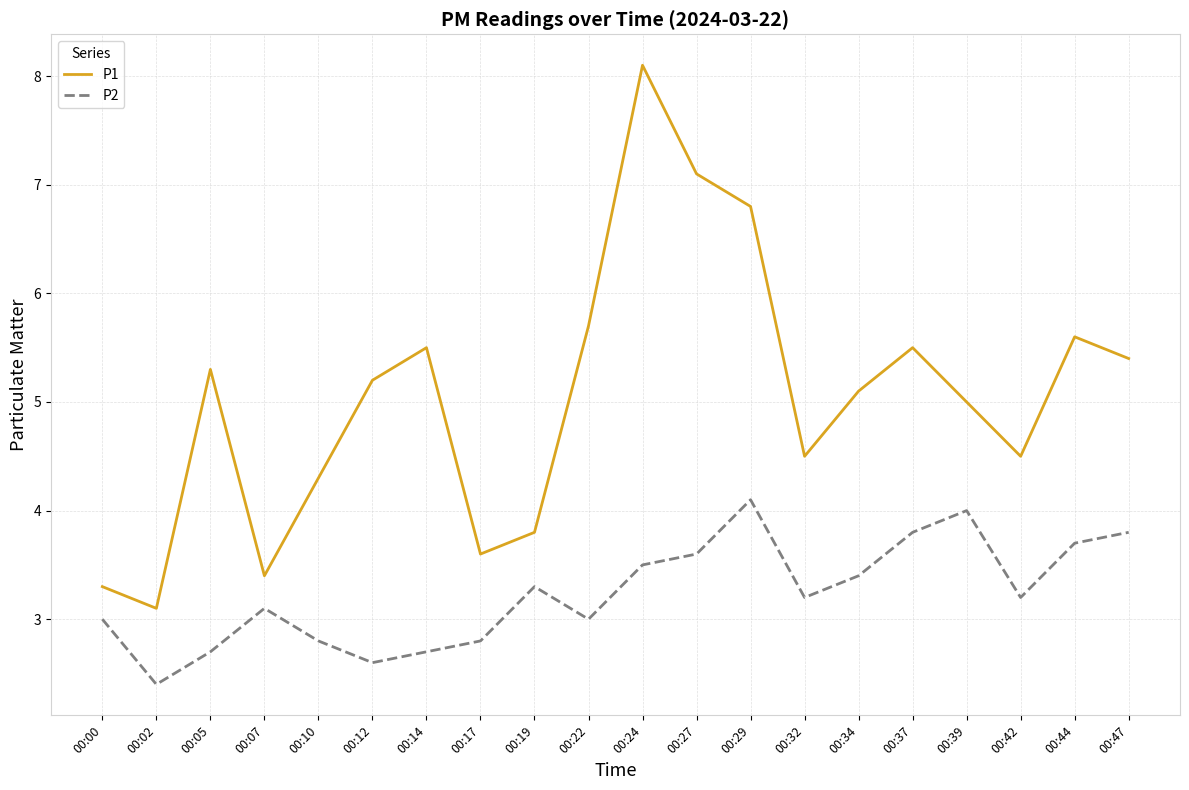

List the series in order of their peak value, lowest first.

P2, P1